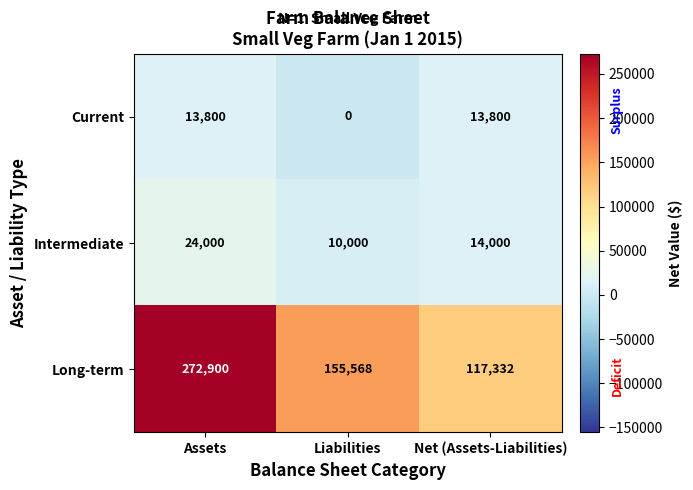

Read the Long-term value at Assets, to the nearest 50.

272900